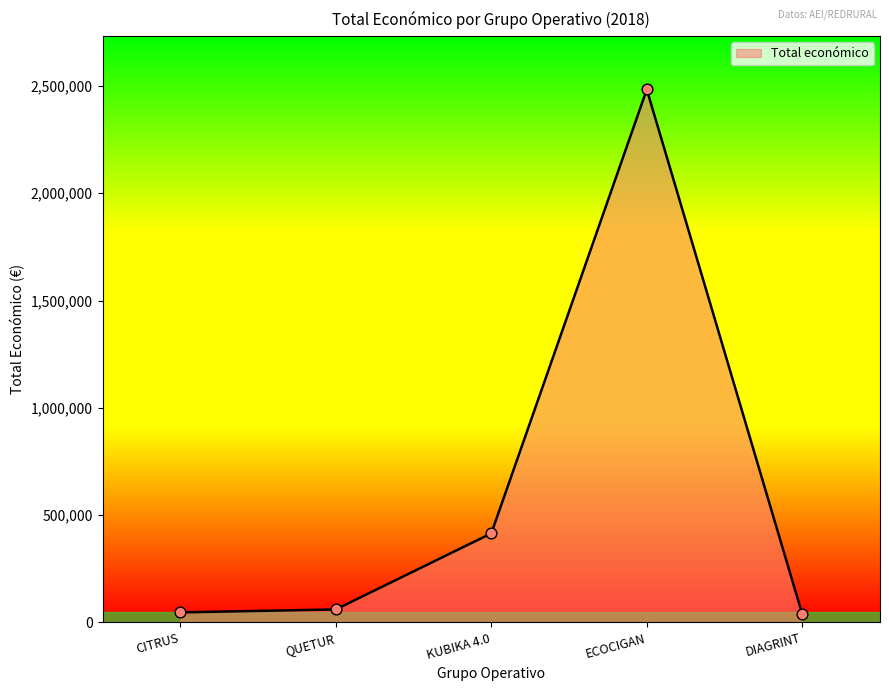

What is the ratio of the value at ECOCIGAN to the value at DIAGRINT?

65.5